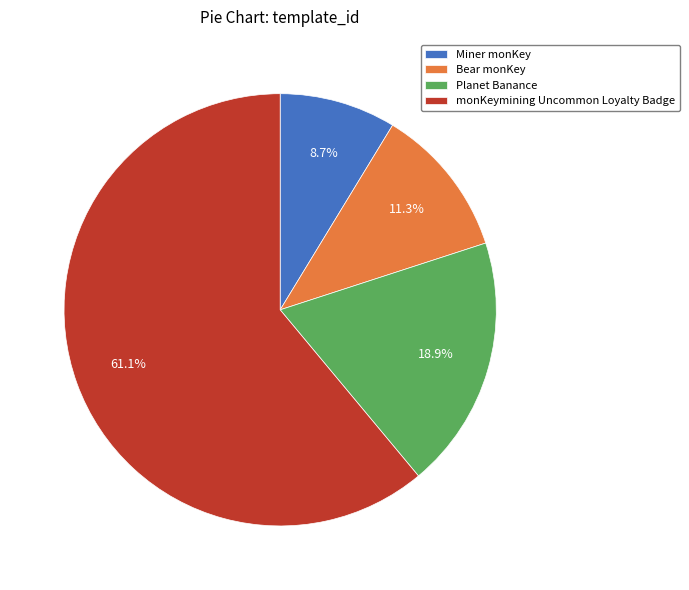

Rank the categories by value from highest to lowest.

monKeymining Uncommon Loyalty Badge, Planet Banance, Bear monKey, Miner monKey